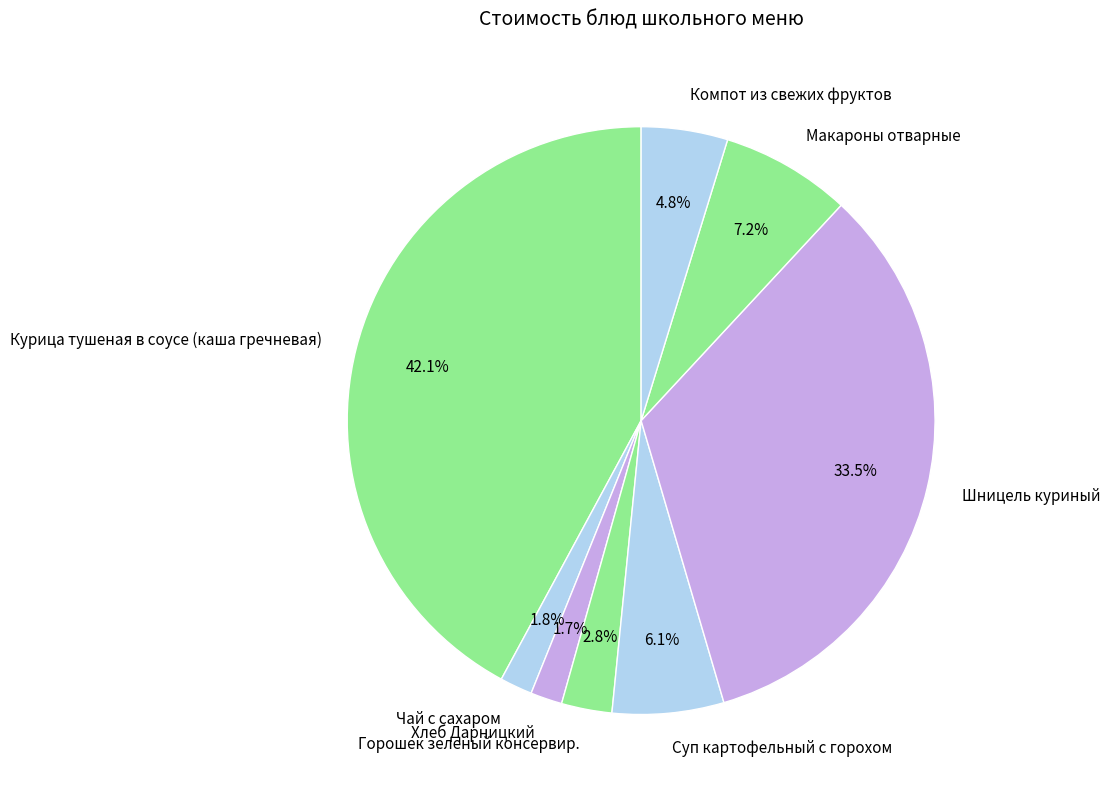

How many slices are in this pie chart?

8